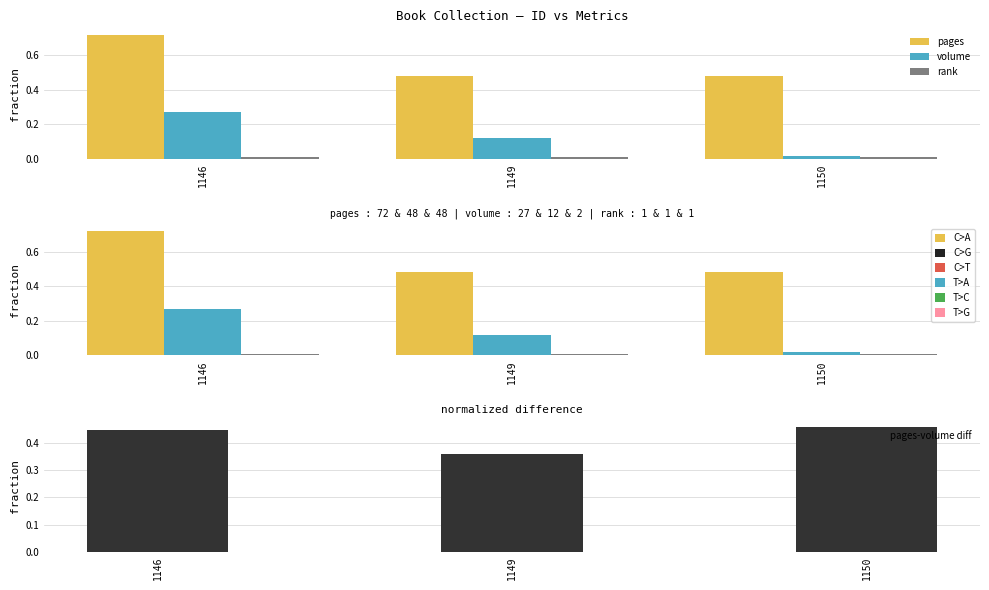

Are the bars grouped side by side (vs. stacked)?

Yes